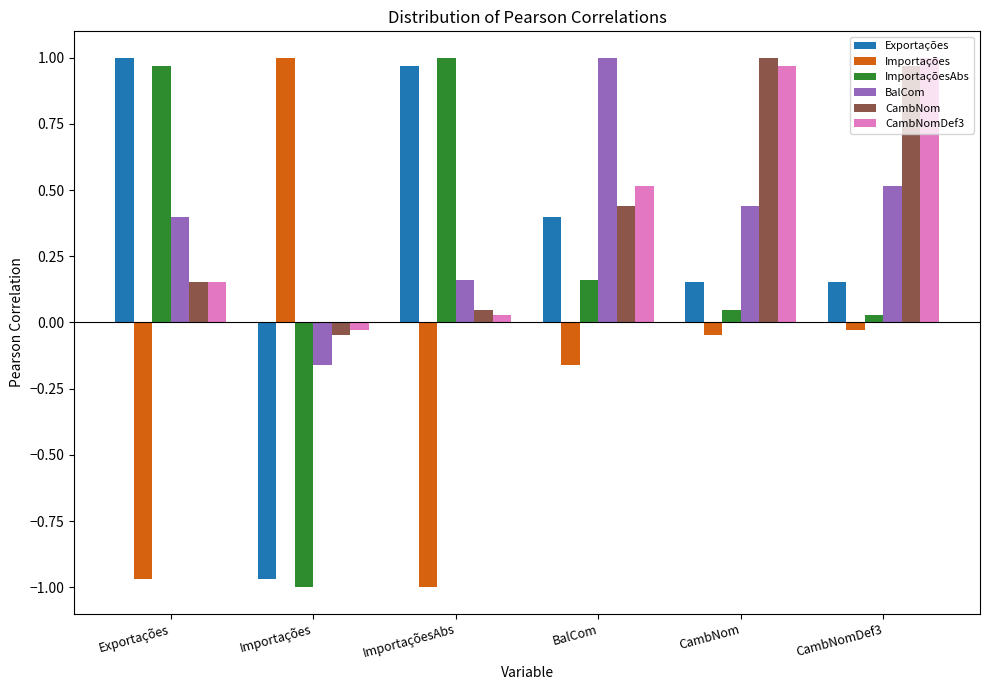

What is the total value across all series at BalCom?

2.4